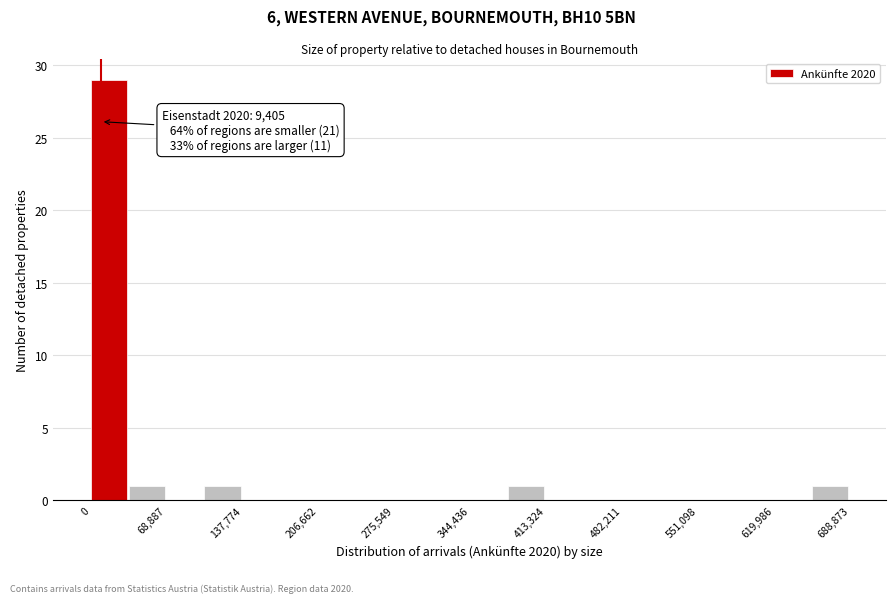

Around what value on the x-axis is the tallest bar? Give the approximate position of its centre, as read against the axis.

20000